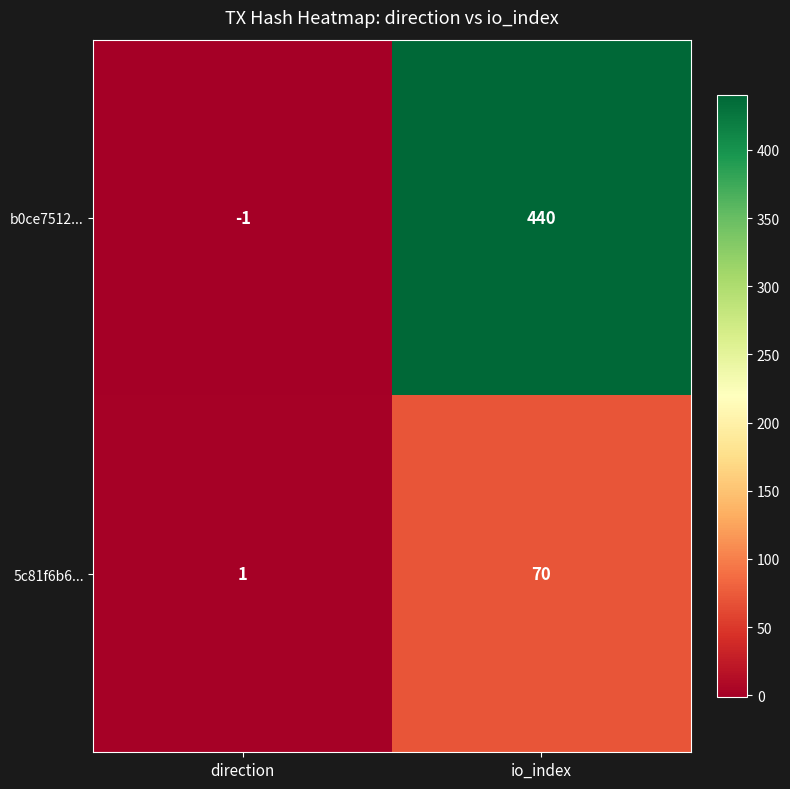

Which series changed the most between direction and io_index?

b0ce7512...